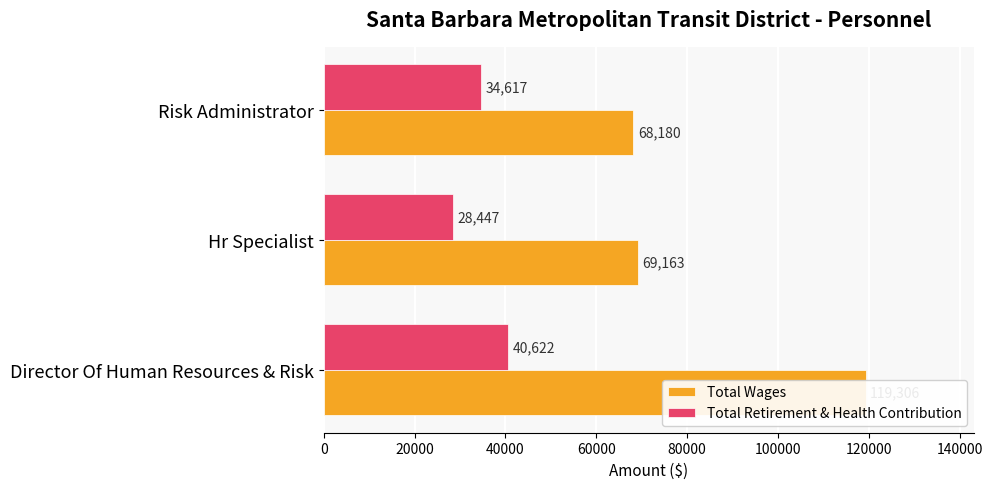

What are all the series names shown in the legend?

Total Wages, Total Retirement & Health Contribution